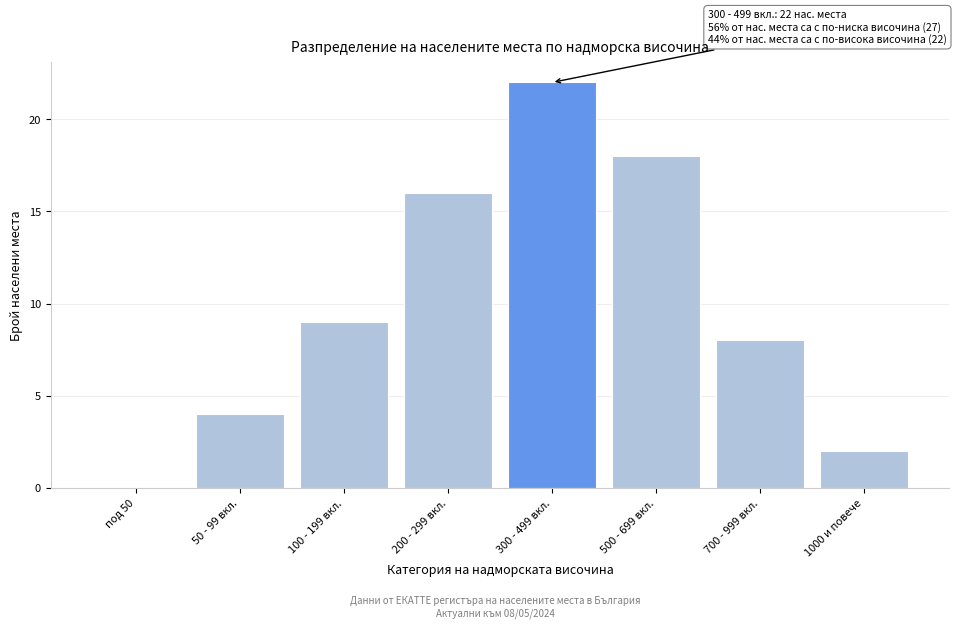

Reading left to right, list all the values displayed in this chart.

под 50=0	50 - 99 вкл.=4	100 - 199 вкл.=9	200 - 299 вкл.=16	300 - 499 вкл.=22	500 - 699 вкл.=18	700 - 999 вкл.=8	1000 и повече=2